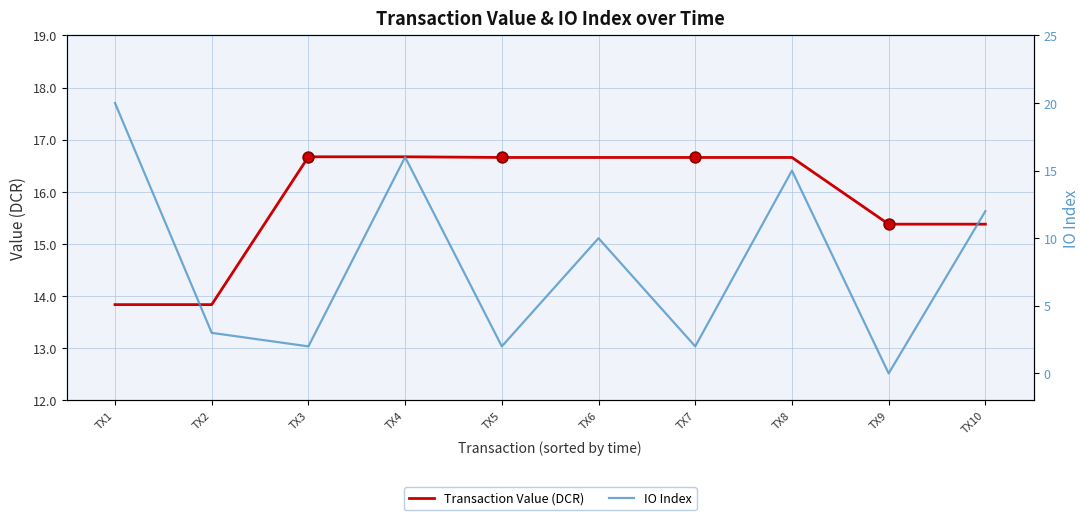

At how many categories does at least one series exceed 4?

10